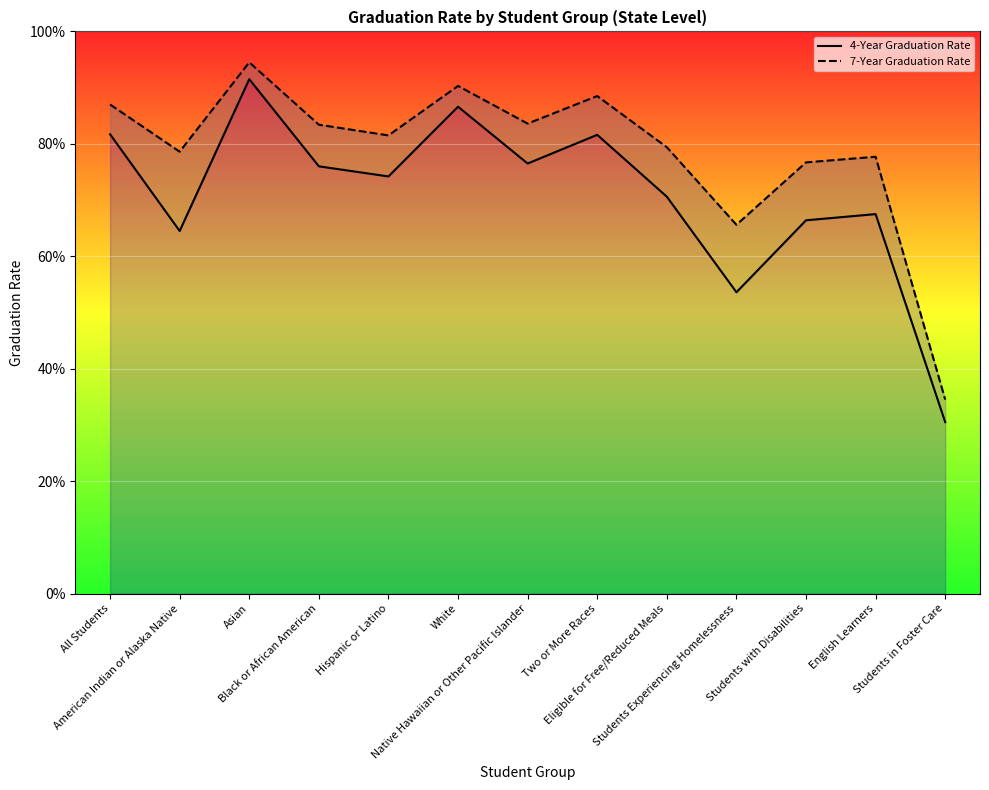

What is the label of the 12th point from the left?

English Learners